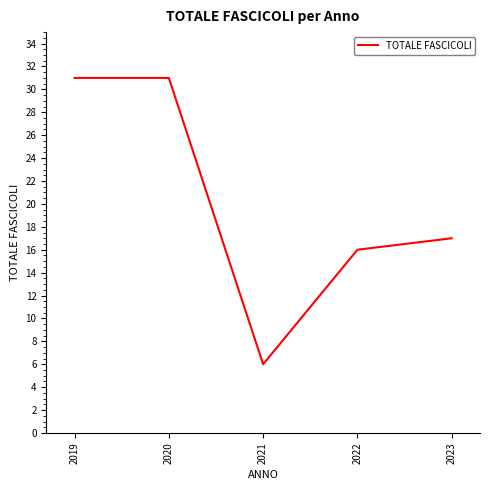

True or false: the data shows 53 at 2020.

False